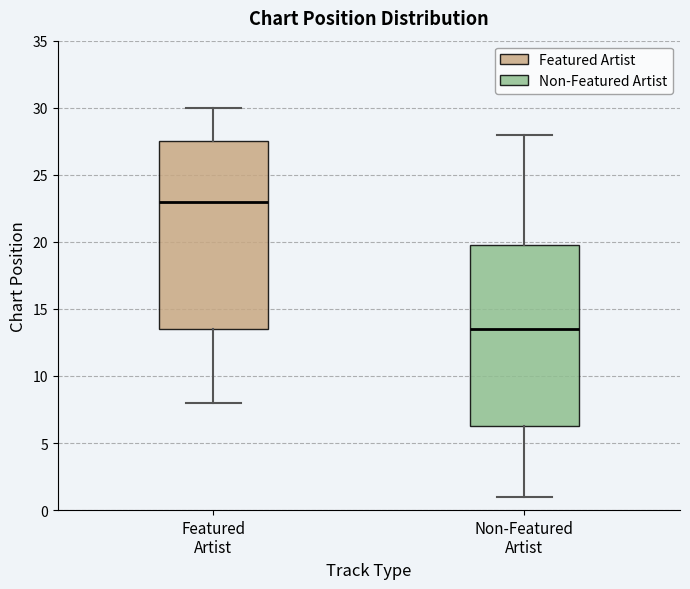

Which box has the lowest median line?

Non-Featured Artist